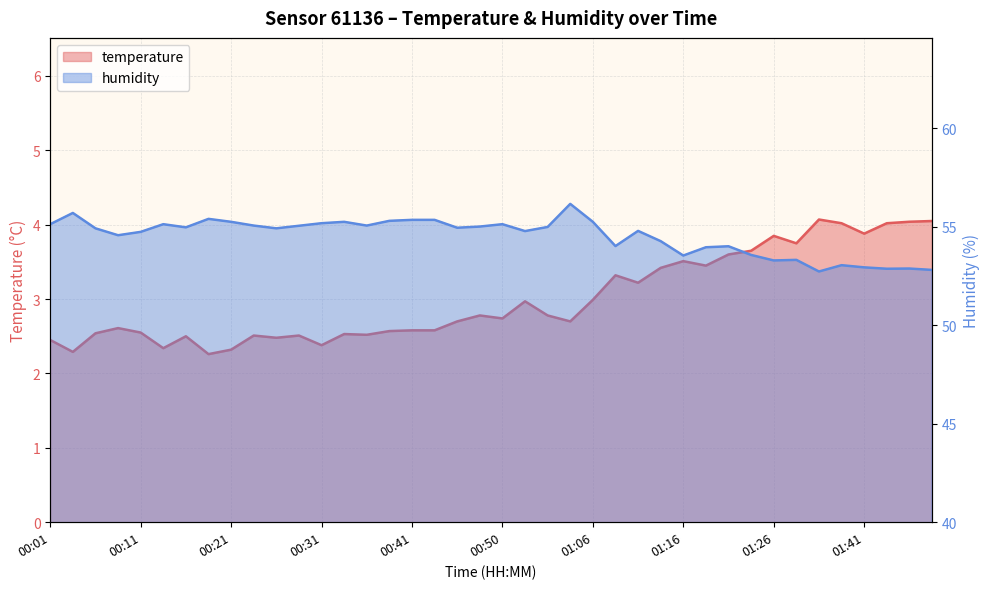

Reading left to right, what are all the values shown in this chart?

temperature: 2.5	2.3	2.5	2.6	2.5	2.3	2.5	2.3	2.3	2.5	2.5	2.5	2.4	2.5	2.5	2.6	2.6	2.6	2.7	2.8	2.7	3.0	2.8	2.7	3.0	3.3	3.2	3.4	3.5	3.5	3.6	3.6	3.9	3.8	4.1	4.0	3.9	4.0	4.0	4.0
humidity: 55.1	55.7	54.9	54.6	54.7	55.1	55.0	55.4	55.2	55.0	54.9	55.0	55.2	55.2	55.0	55.3	55.3	55.3	54.9	55.0	55.1	54.8	55.0	56.1	55.2	54.0	54.8	54.3	53.5	54.0	54.0	53.6	53.3	53.3	52.7	53.0	52.9	52.9	52.9	52.8